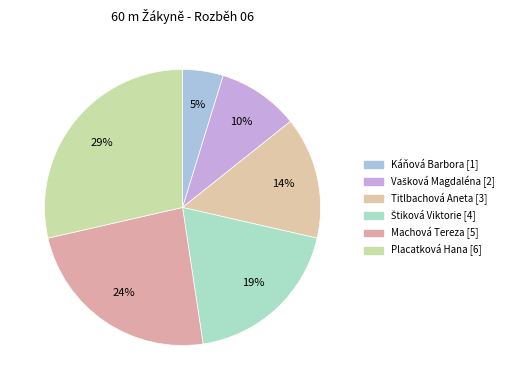

To the nearest percent, what portion does Machová Tereza represent?

24%